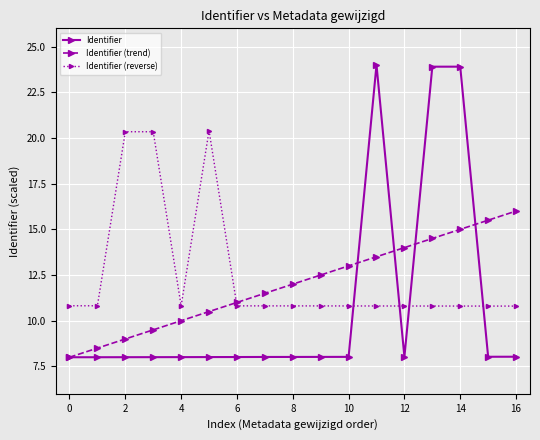

What is the maximum value shown in the chart?

24.0